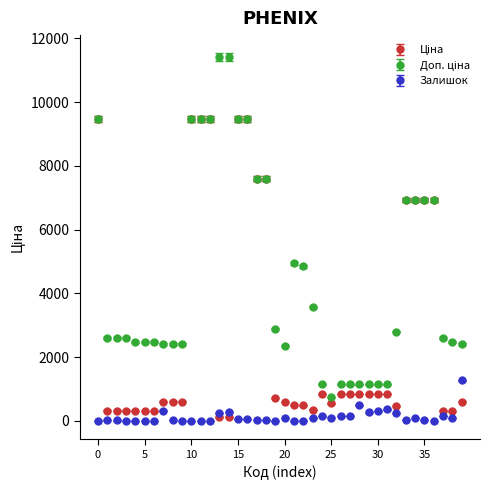

True or false: Залишок has more than 2 interior local peaks.

True